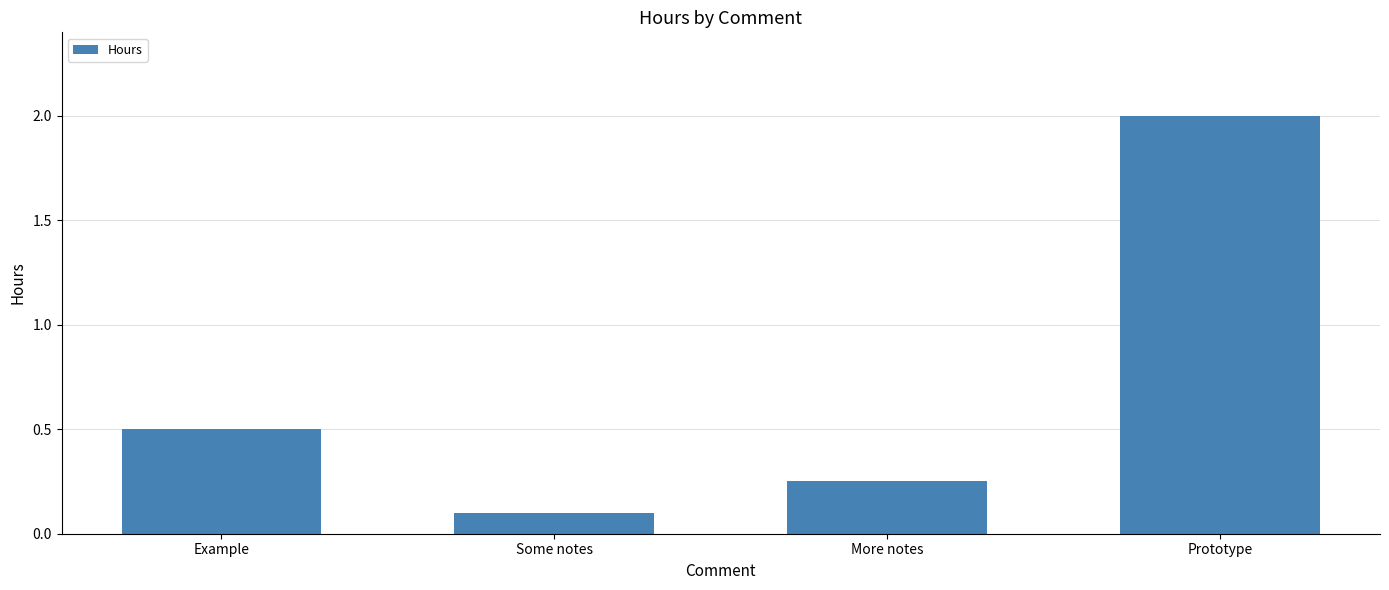

What is the average value?

0.7